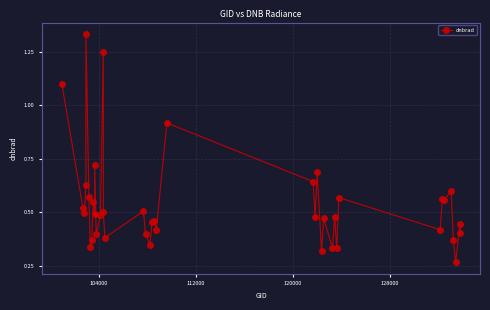

What is the difference between the second highest and minimum values?

1.0